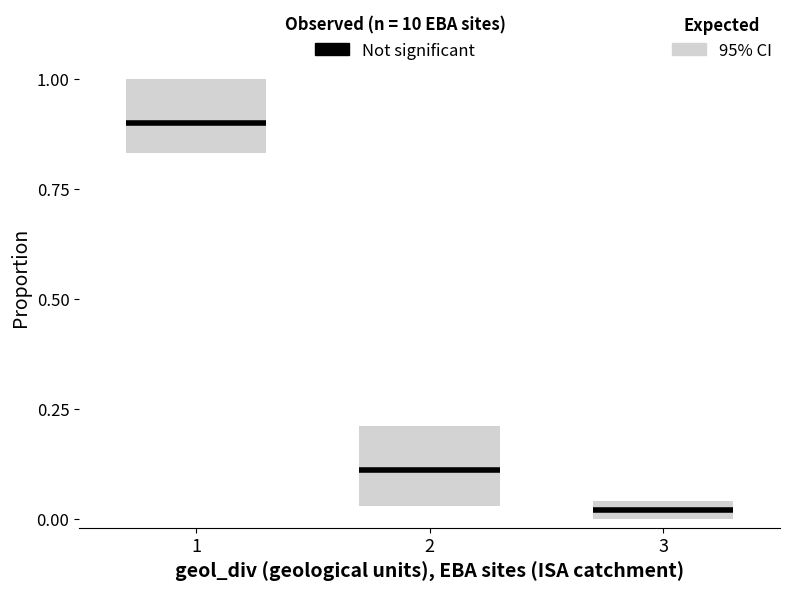

List the labels in order of value, smallest first.

3, 2, 1